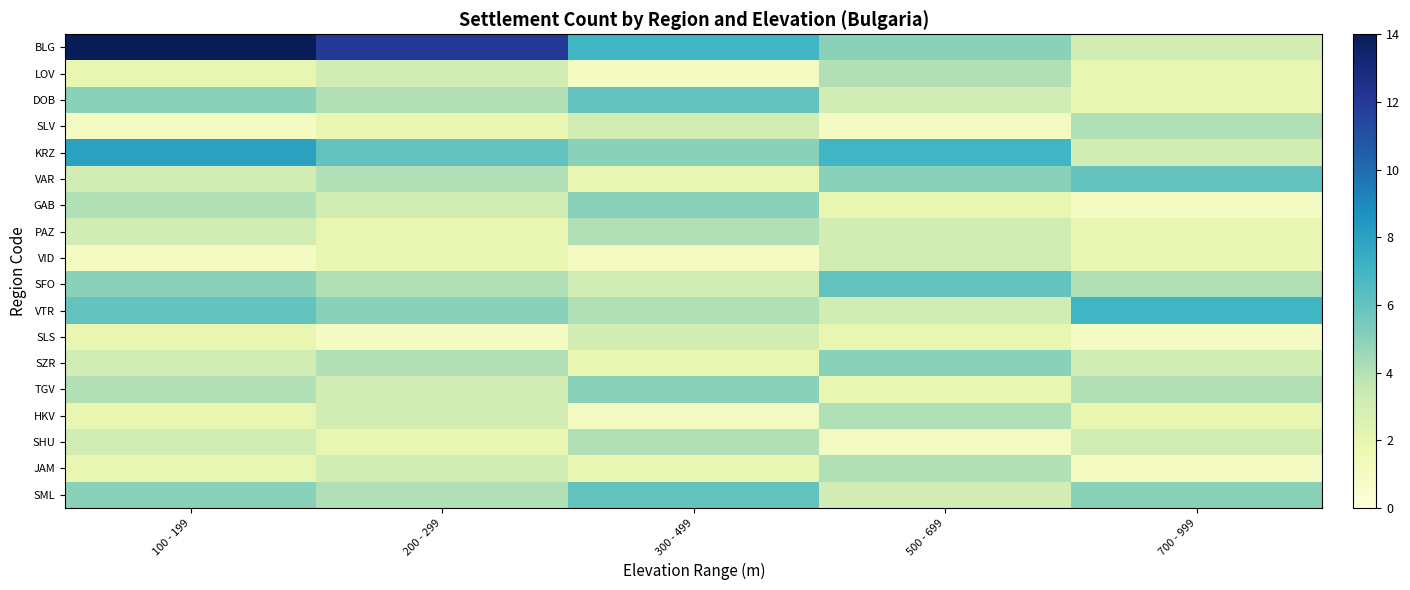

At 200 - 299, list the series in order from smallest to largest.

SLS, SLV, PAZ, VID, SHU, LOV, GAB, TGV, HKV, JAM, DOB, VAR, SFO, SZR, SML, VTR, KRZ, BLG